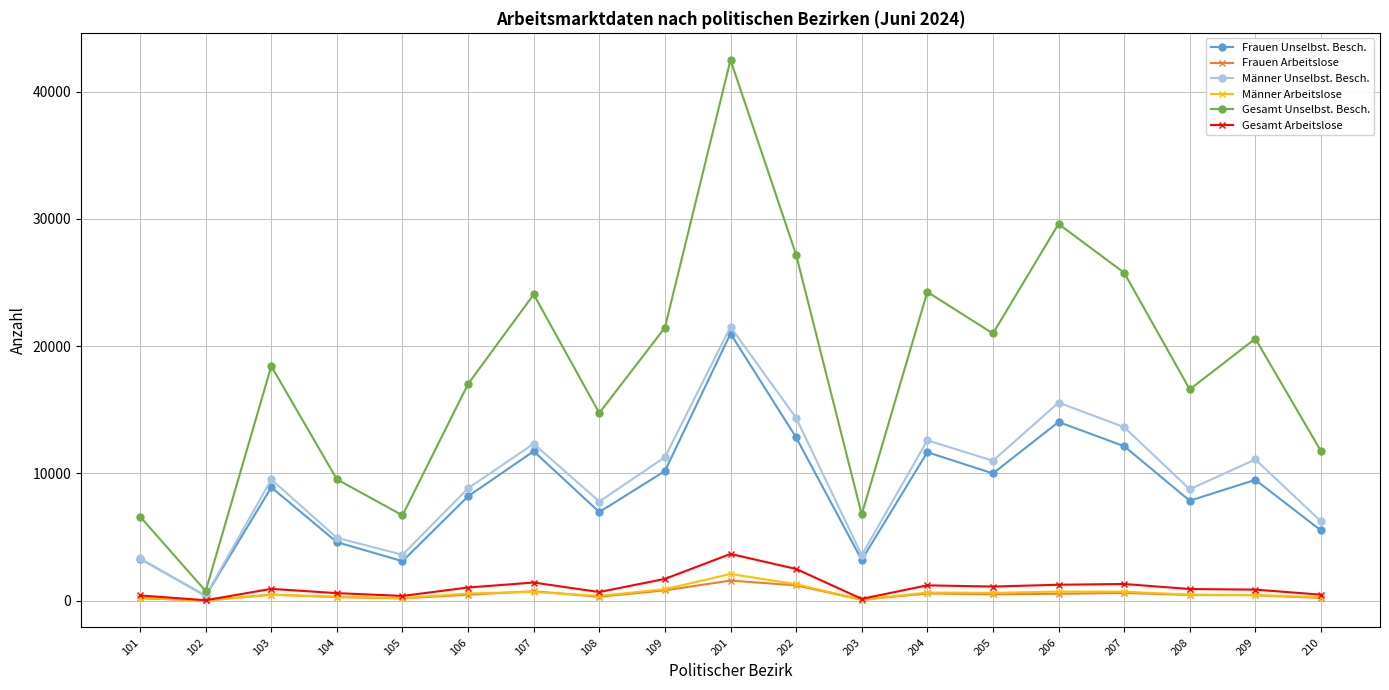

How many data points in Frauen Unselbst. Besch. are less than 8906?

9